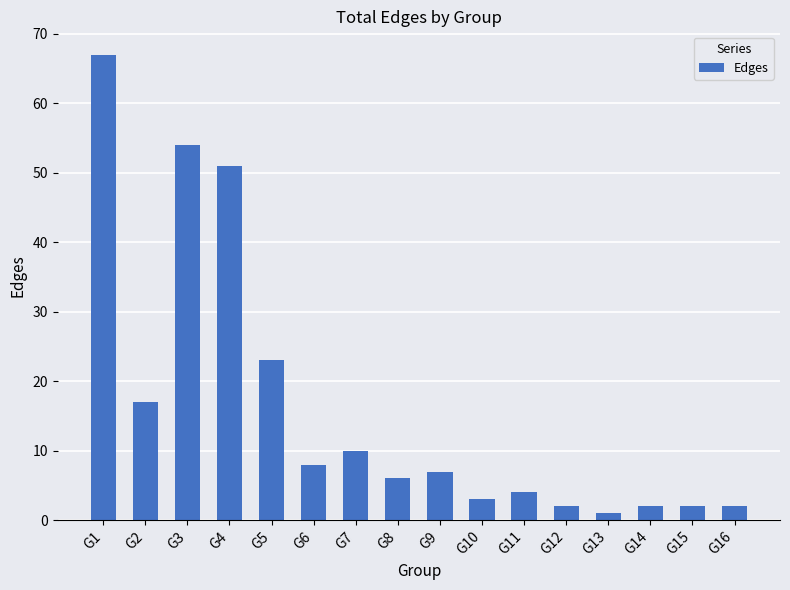

Reading right to left, transcribe all the data shown in this chart.

G16=2	G15=2	G14=2	G13=1	G12=2	G11=4	G10=3	G9=7	G8=6	G7=10	G6=8	G5=23	G4=51	G3=54	G2=17	G1=67